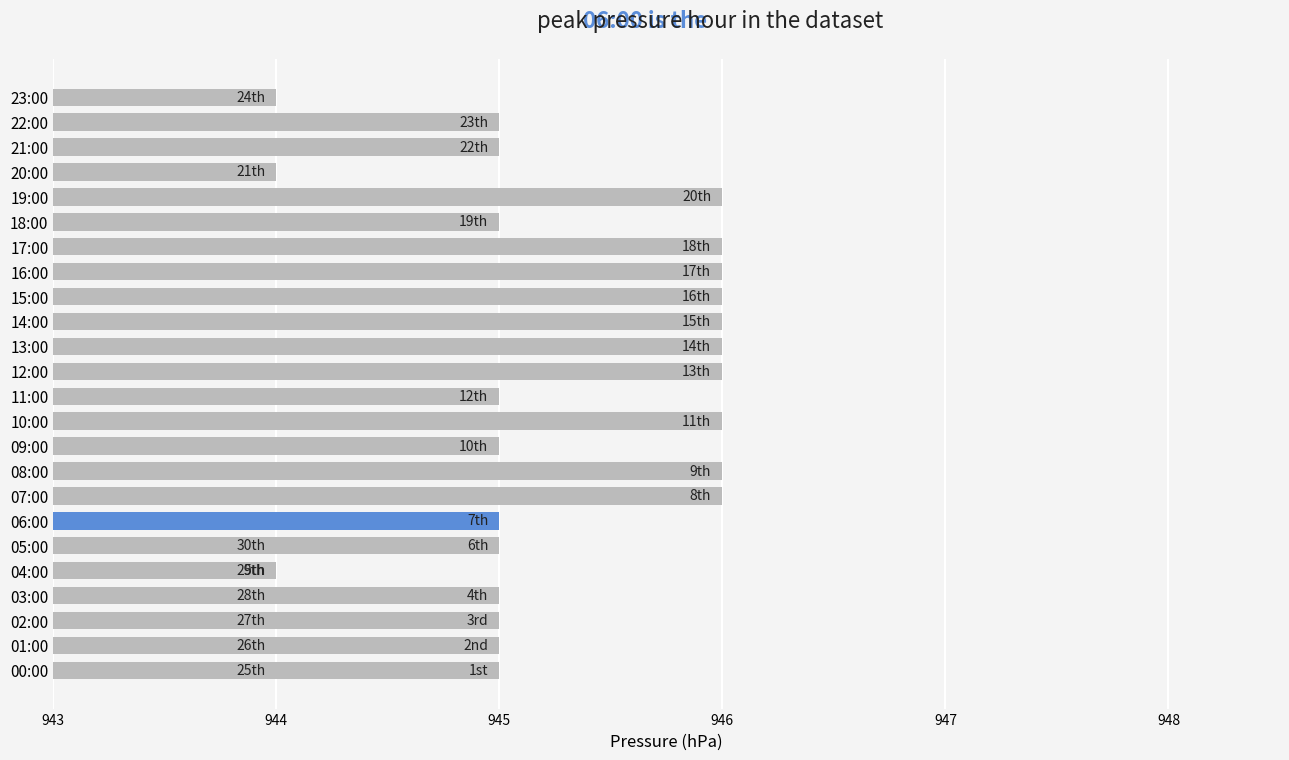

Reading right to left, what are all the values shown in this chart?

944	944	944	944	944	944	944	945	945	944	946	945	946	946	946	946	946	946	945	946	945	946	946	945	945	944	945	945	945	945